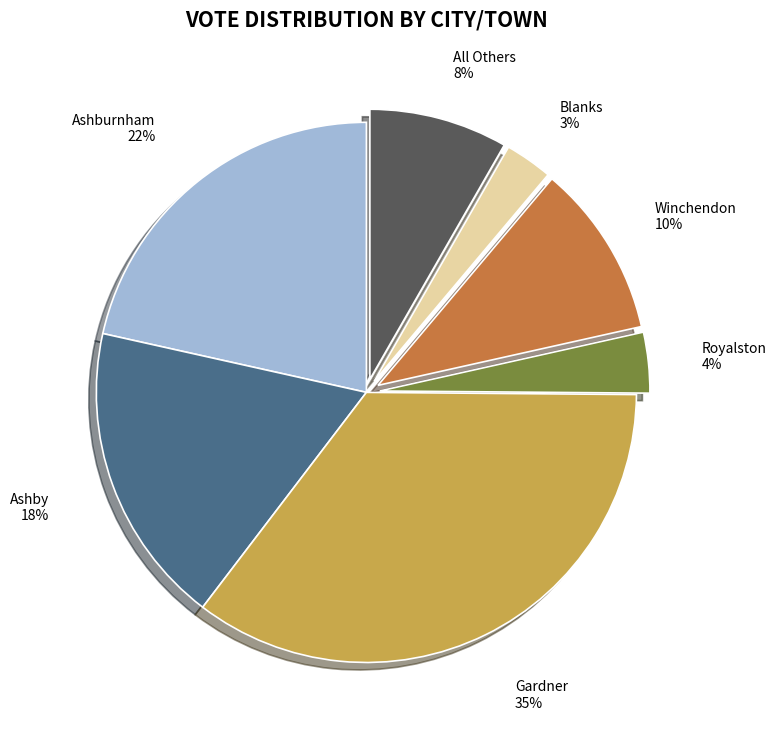

What percentage is the Blanks slice, to the nearest percent?

3%